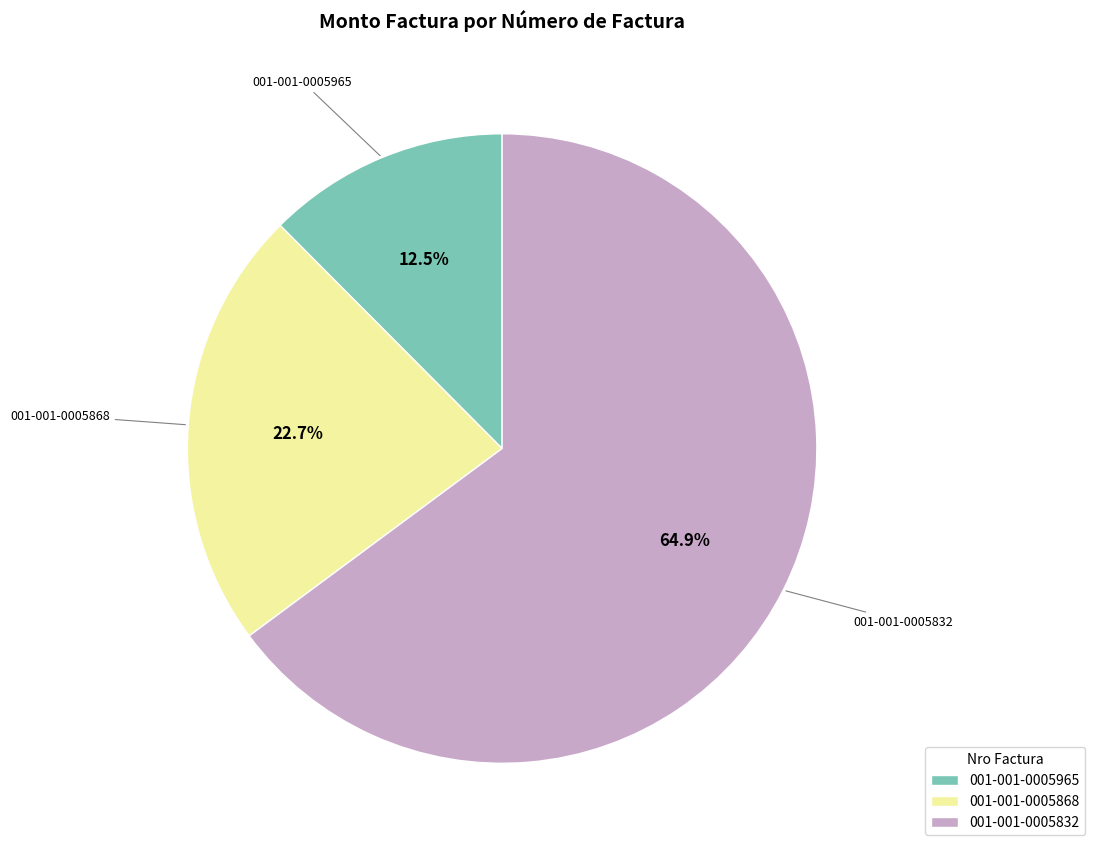

Which category has the smallest portion of the pie?

001-001-0005965